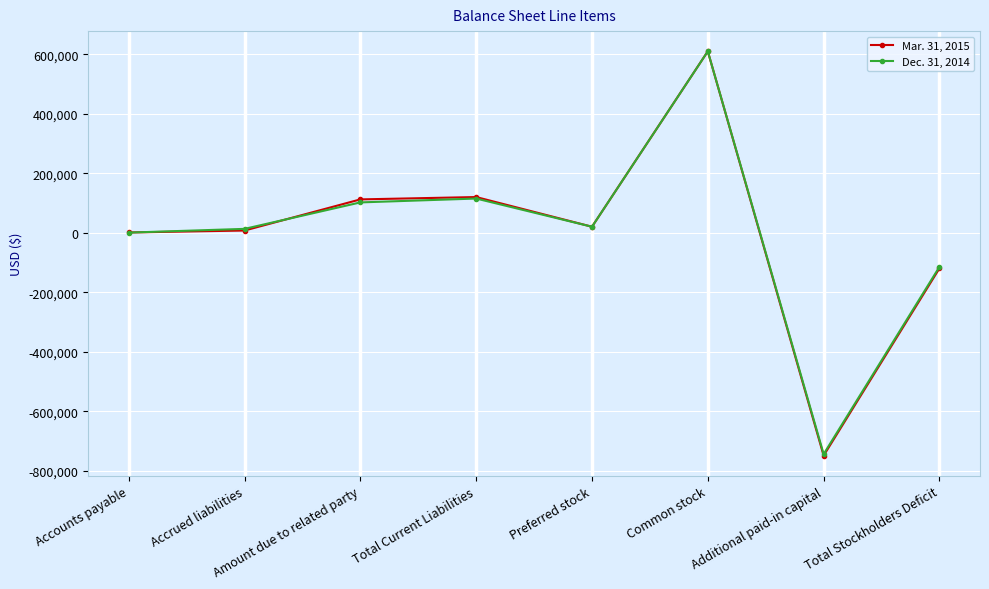

Reading right to left, what are all the values shown in this chart?

Mar. 31, 2015: Total Stockholders Deficit=-119772	Additional paid-in capital=-749392	Common stock=609614	Preferred stock=20006	Total Current Liabilities=119772	Amount due to related party=111874	Accrued liabilities=7225	Accounts payable=673
Dec. 31, 2014: Total Stockholders Deficit=-114745	Additional paid-in capital=-744365	Common stock=609614	Preferred stock=20006	Total Current Liabilities=114745	Amount due to related party=101763	Accrued liabilities=12799	Accounts payable=183